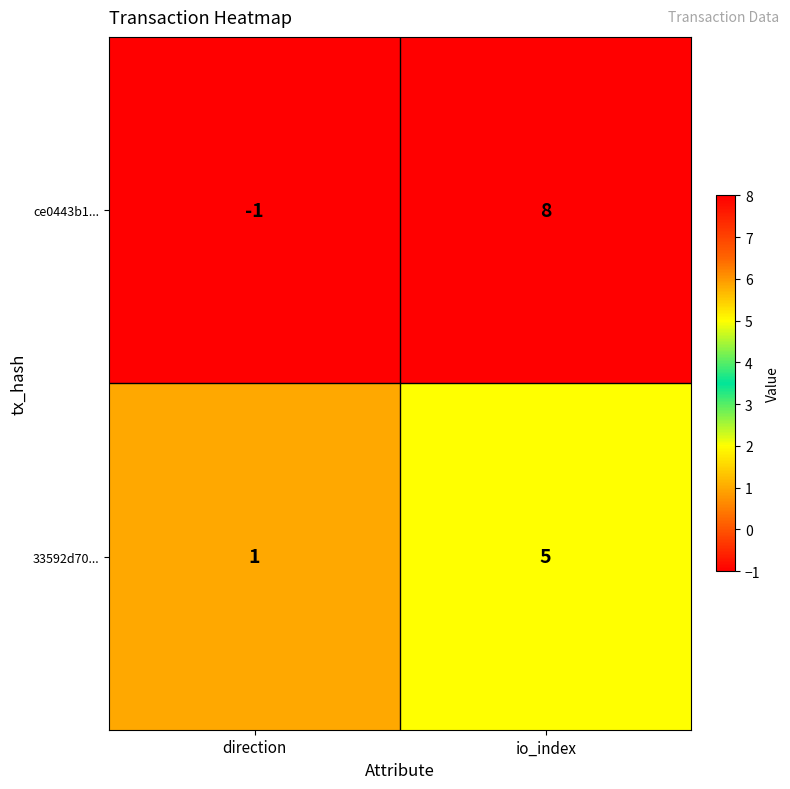

The value of ce0443b1... at io_index is 11. True or false?

False